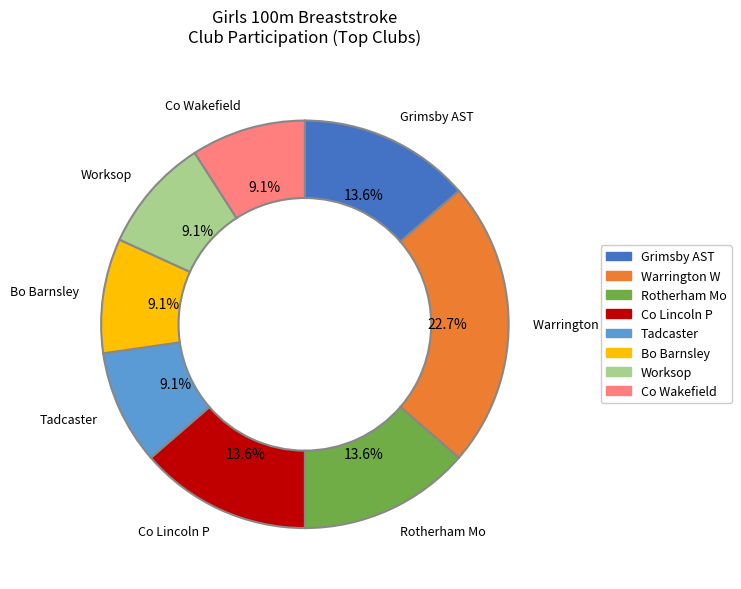

Is there a majority slice in this chart?

No